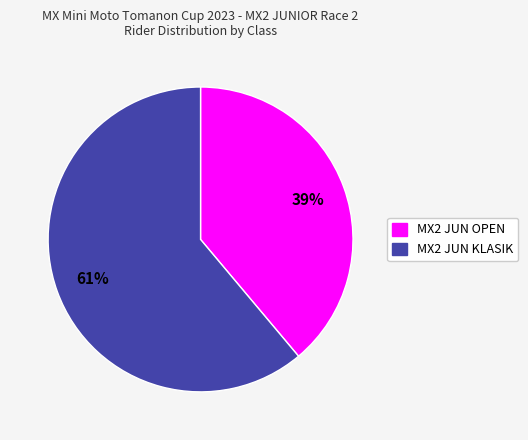

Rank the categories by value from lowest to highest.

MX2 JUN OPEN, MX2 JUN KLASIK